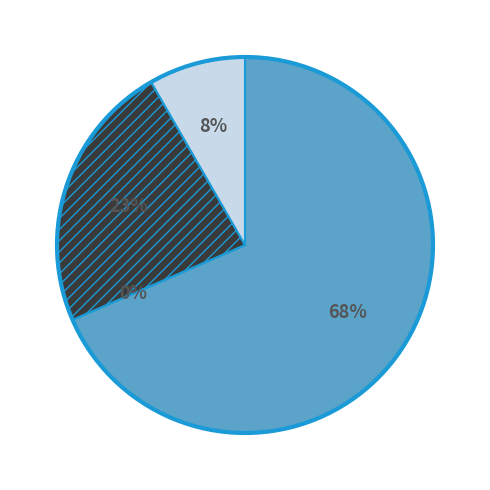

Combined, do Fri 21 and Sun 9 account for over 50%?

No